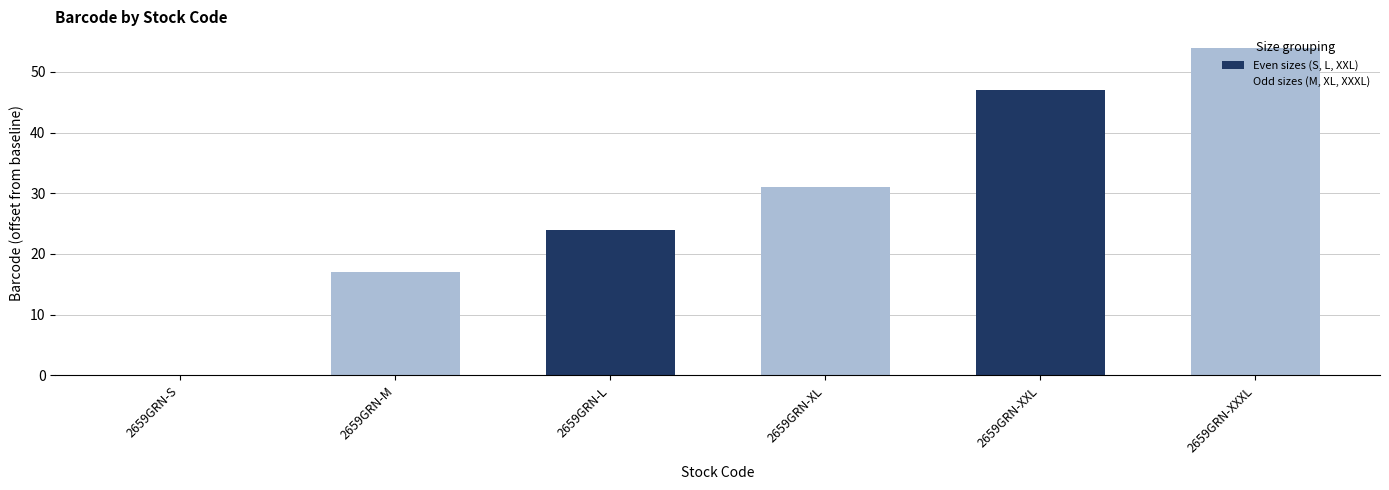

Is it true that the value at 2659GRN-S is -33?

False